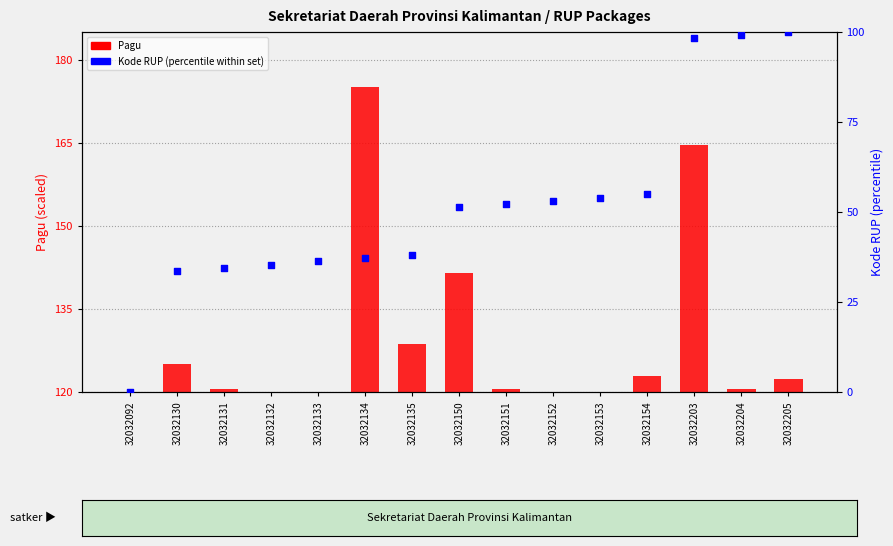

Which series has the largest total across all categories?

Kode RUP (percentile)